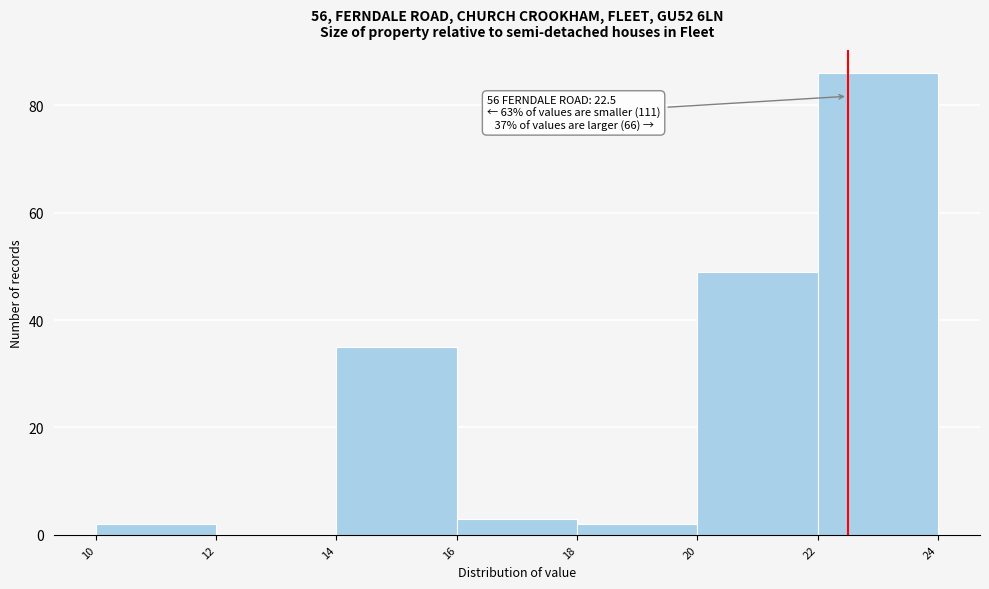

Over which range of the x-axis is the bar tallest?

22 to 24